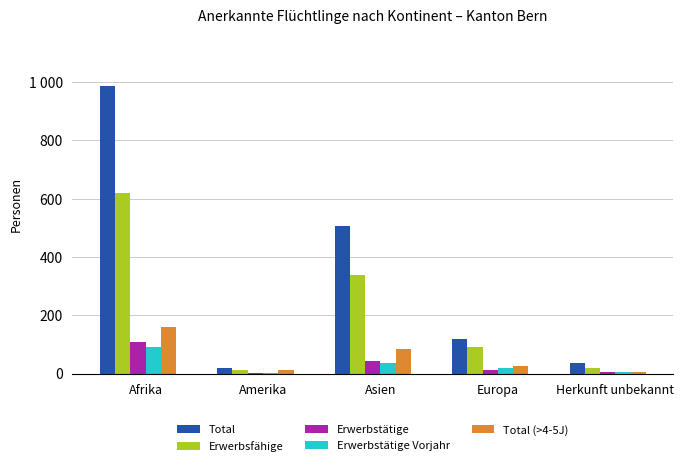

Between Afrika and Europa, which series saw the biggest shift?

Total